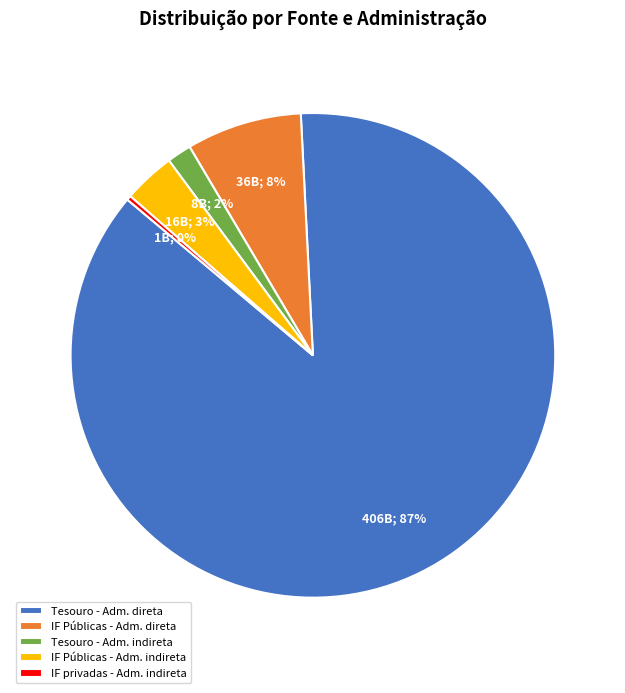

How many segments does this pie chart have?

5